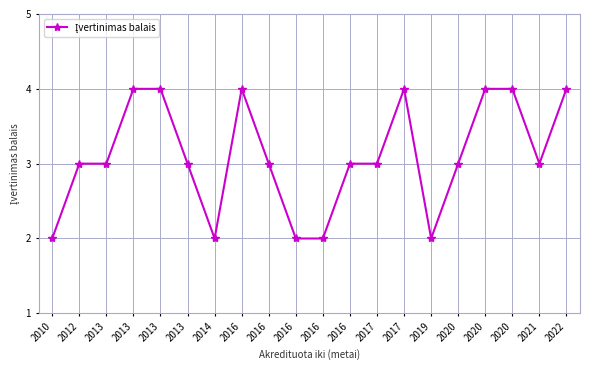

Rank the categories by value from lowest to highest.

2010, 2014, 2016, 2016, 2019, 2012, 2013, 2013, 2016, 2016, 2017, 2020, 2021, 2013, 2013, 2016, 2017, 2020, 2020, 2022